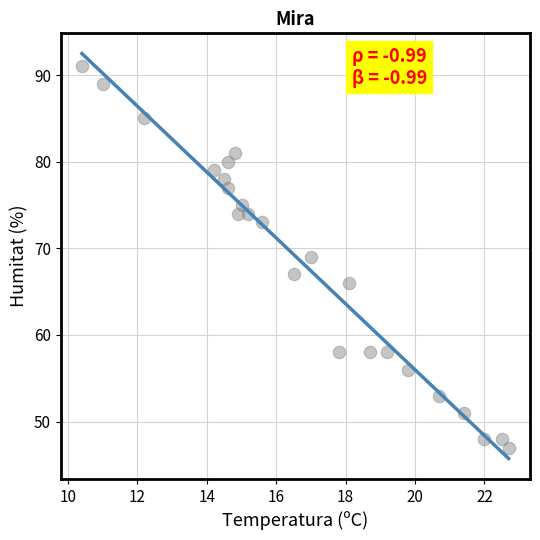

What is the range of Y values (max minus min)?

44